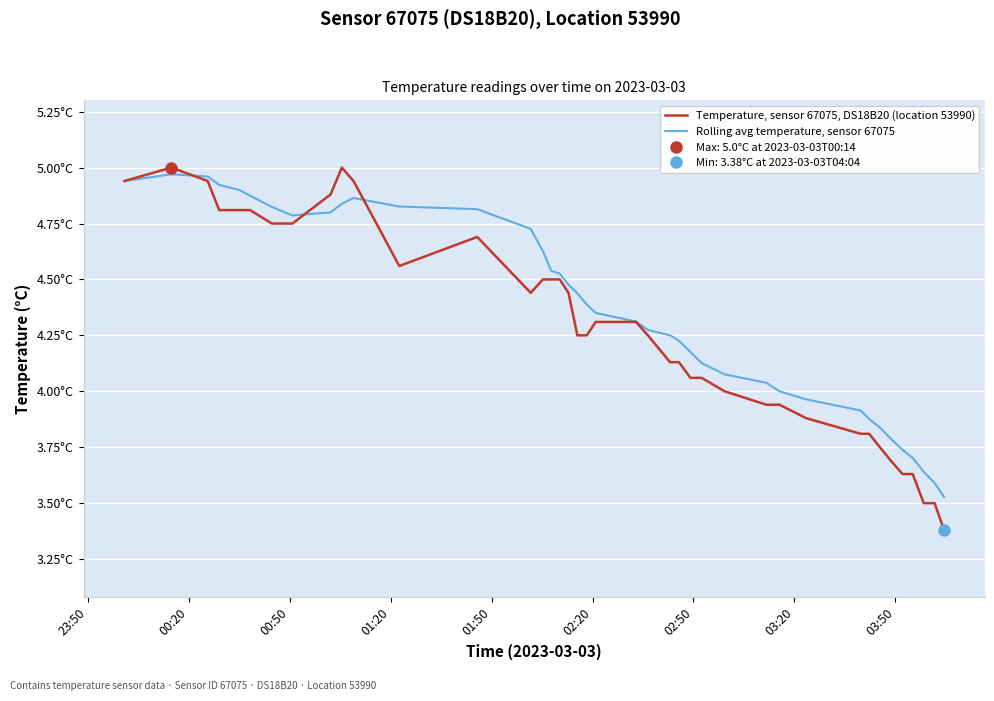

What is the average value of the Temperature, sensor 67075, DS18B20 (location 53990) series?

4.3